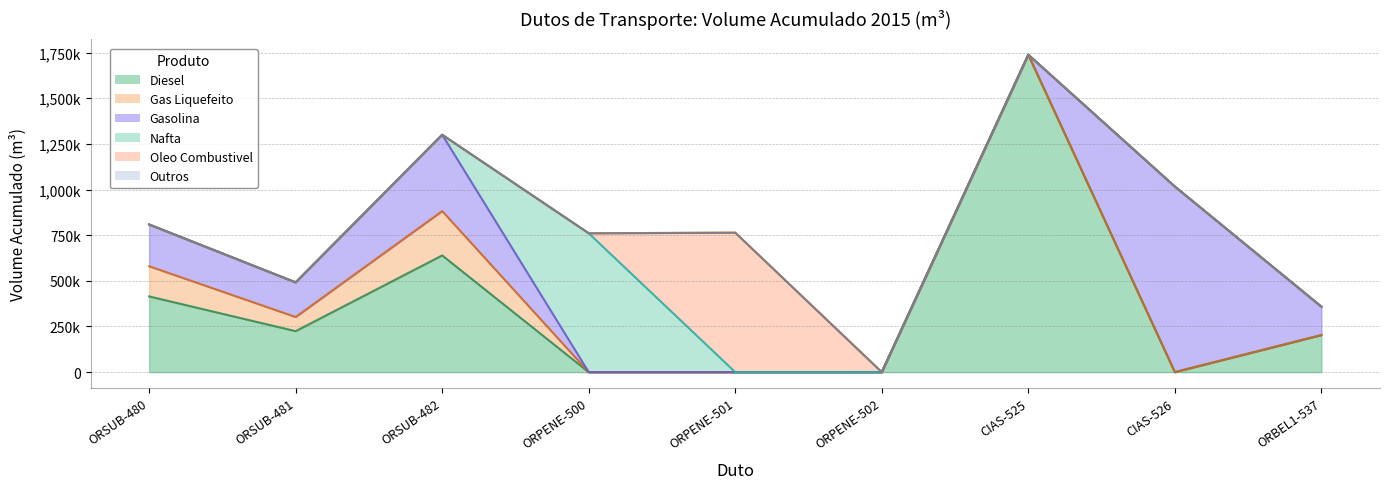

Does the chart display data point markers on the line(s)?

No